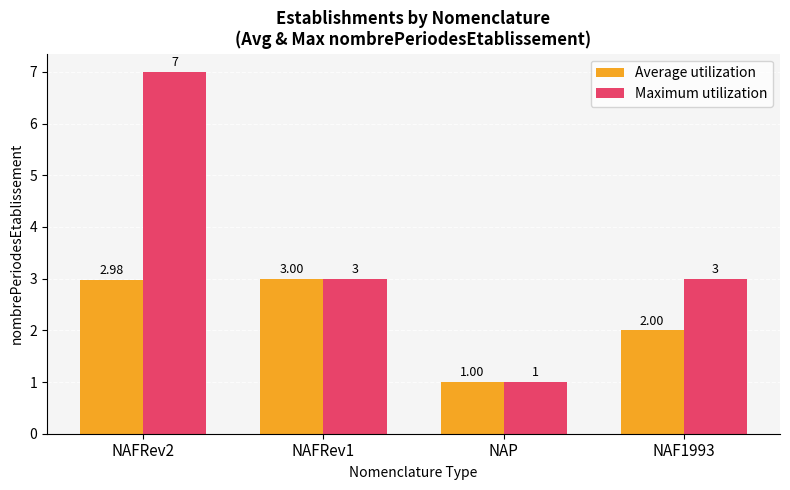

Count the number of data series in this chart.

2